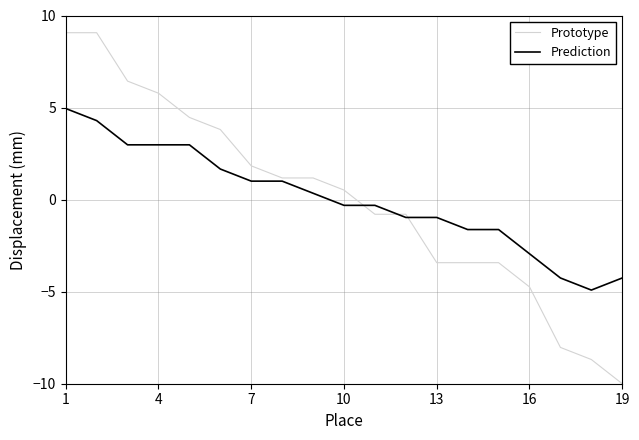

Which series has the widest spread of values?

Prototype